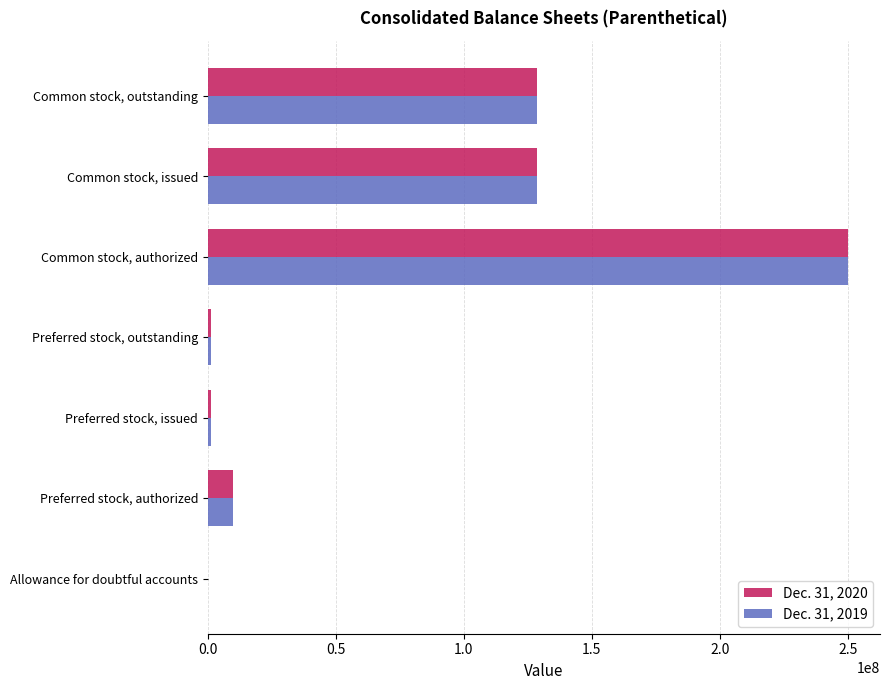

At which category is the sum across all series the highest?

Common stock, authorized